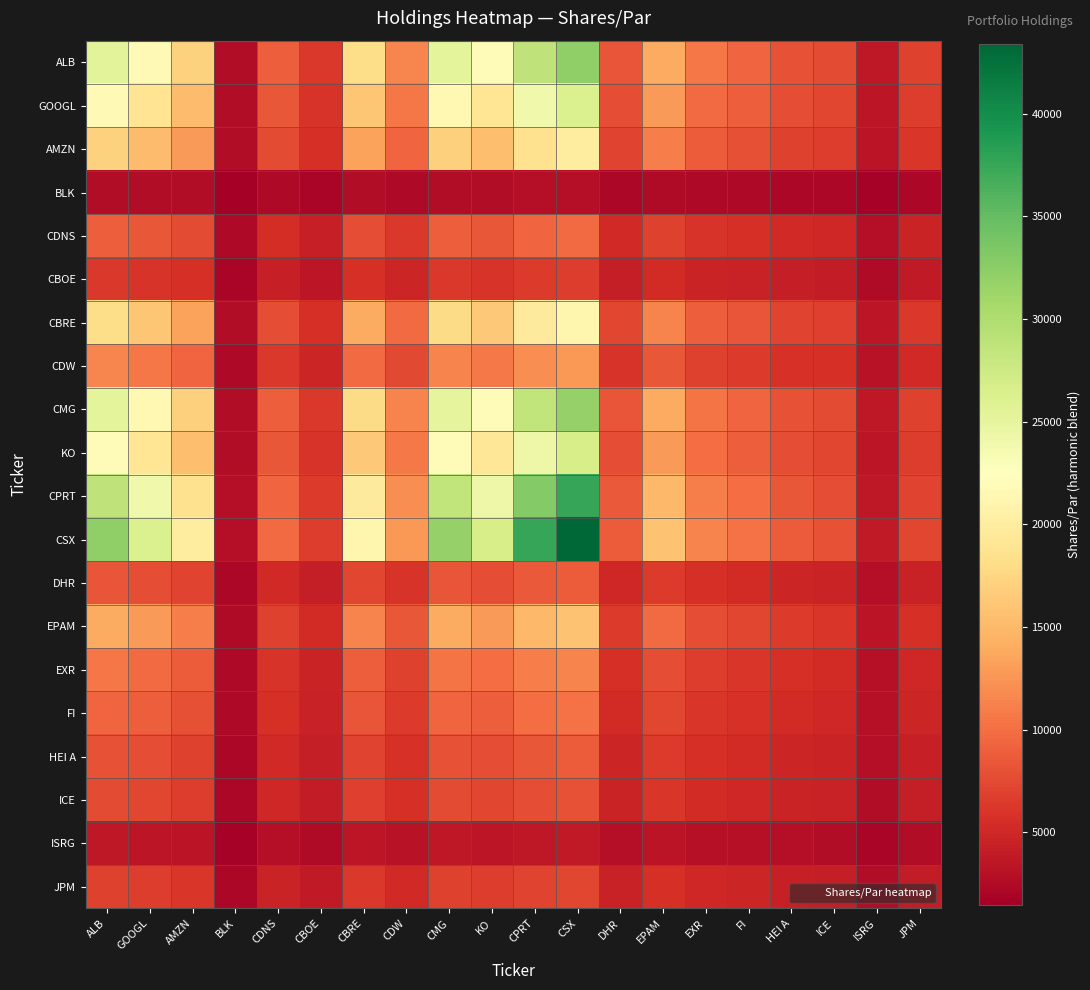

List the series in order of their peak value, highest first.

CSX, CPRT, ALB, CMG, KO, GOOGL, CBRE, AMZN, EPAM, CDW, EXR, FI, CDNS, DHR, HEI A, ICE, JPM, CBOE, ISRG, BLK